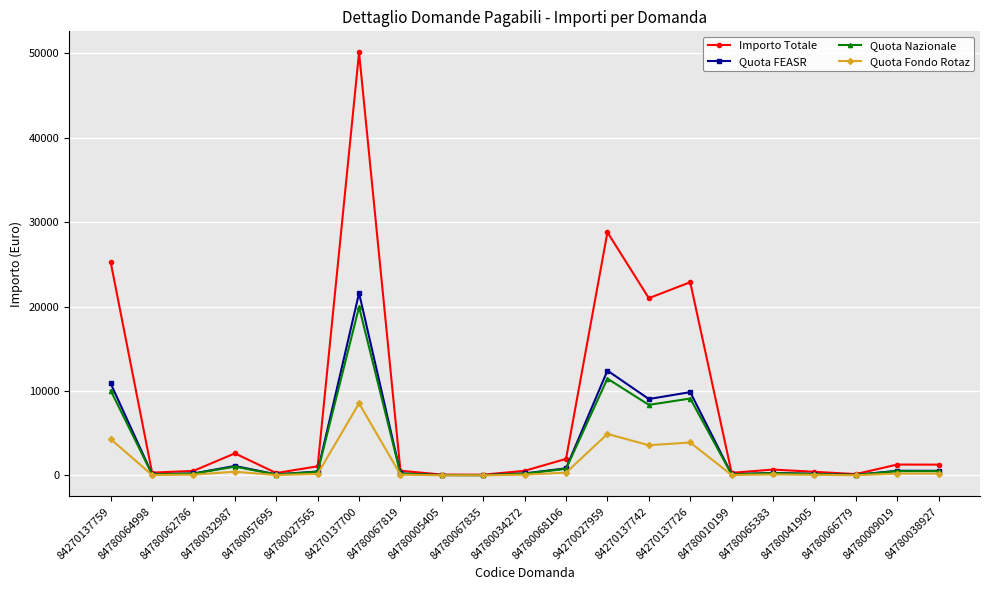

Which series has the largest range (max minus min)?

Importo Totale